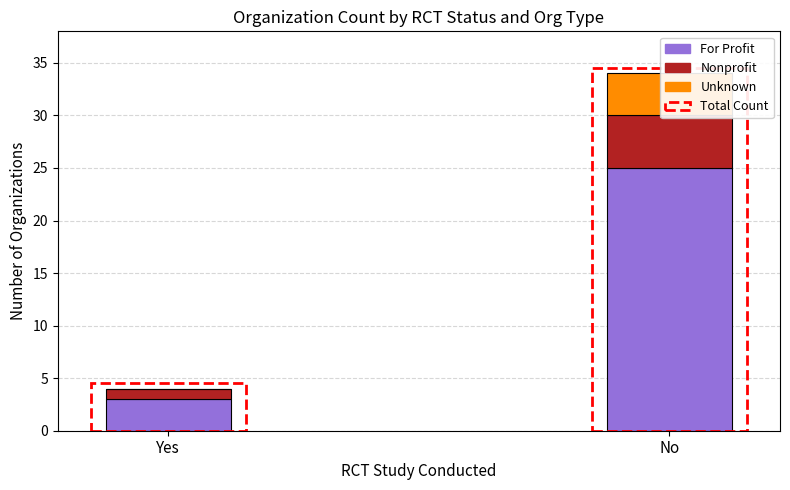

At which label is Unknown closest to 2?

Yes